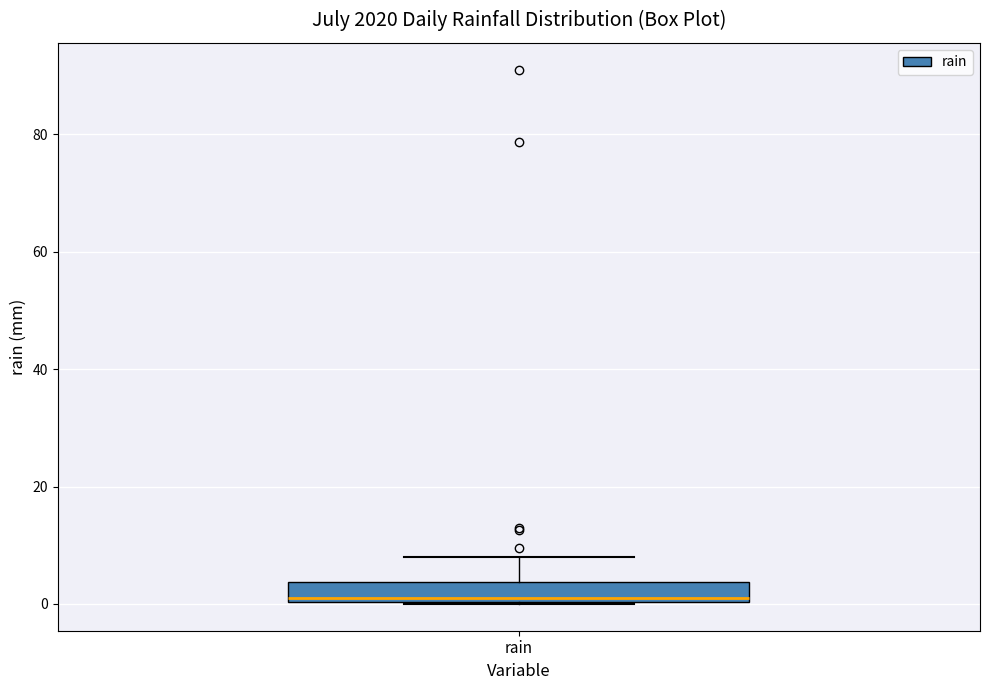

Where does the median line of the box for rain sit on the y-axis? The values are not printed on the chart, so give them approximately, as read against the axis.

2